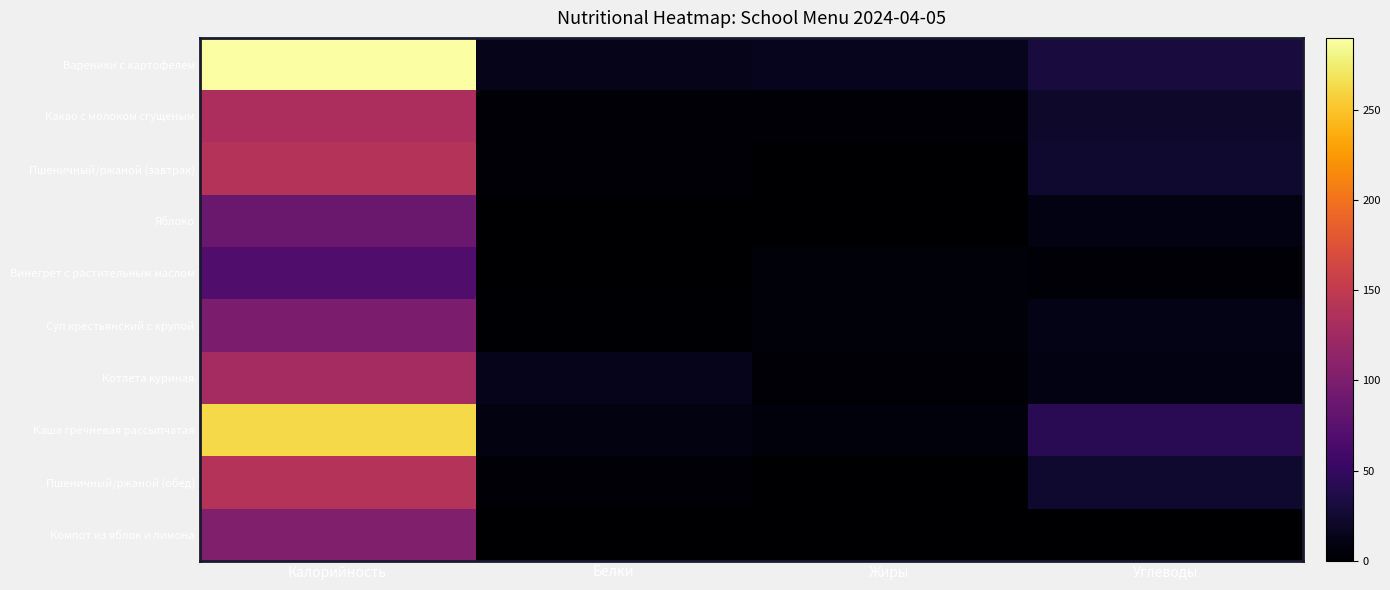

Reading left to right, list all the values displayed in this chart.

Вареники с картофелем: Калорийность=290.1	Белки=13.0	Жиры=15.5	Углеводы=30.8
Какао с молоком сгущеным: Калорийность=133.4	Белки=3.5	Жиры=3.4	Углеводы=22.3
Пшеничный/ржаной (завтрак): Калорийность=139.9	Белки=2.3	Жиры=0.5	Углеводы=24.1
Яблоко: Калорийность=87.0	Белки=0.0	Жиры=0.4	Углеводы=9.8
Винегрет с растительным маслом: Калорийность=68.8	Белки=0.8	Жиры=5.3	Углеводы=4.5
Суп крестьянский с крупой: Калорийность=98.9	Белки=1.8	Жиры=4.9	Углеводы=11.9
Котлета куриная: Калорийность=128.3	Белки=14.5	Жиры=3.6	Углеводы=9.4
Каша гречневая рассыпчатая: Калорийность=262.5	Белки=8.2	Жиры=6.5	Углеводы=42.8
Пшеничный/ржаной (обед): Калорийность=139.9	Белки=2.3	Жиры=0.5	Углеводы=24.1
Компот из яблок и лимона: Калорийность=103.0	Белки=0.3	Жиры=0.0	Углеводы=0.2